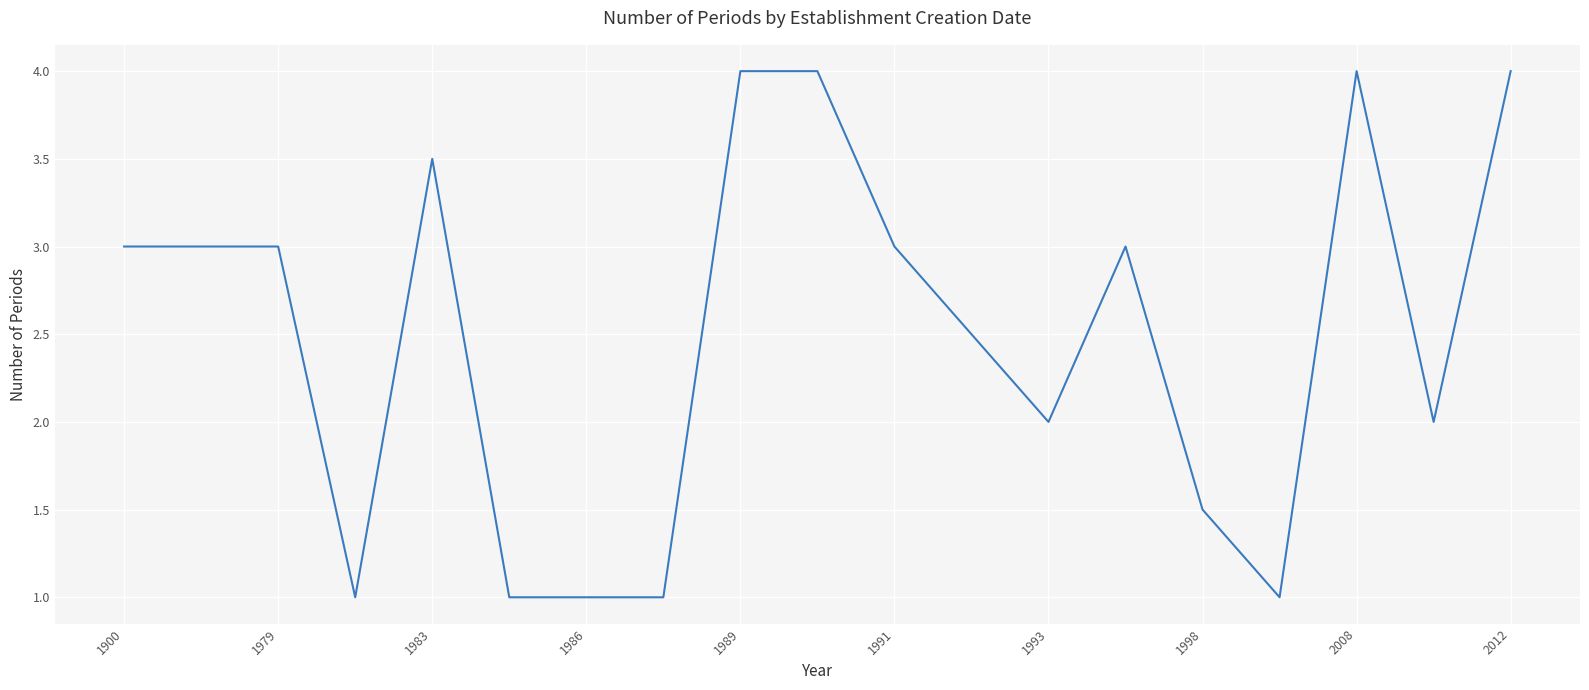

What is the difference between the maximum and minimum values?

3.0